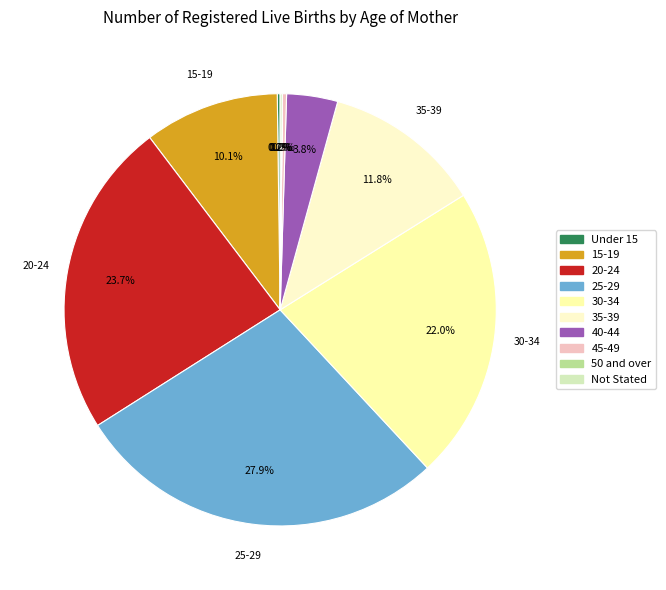

Is it true that Under 15 is 1% of the pie?

False